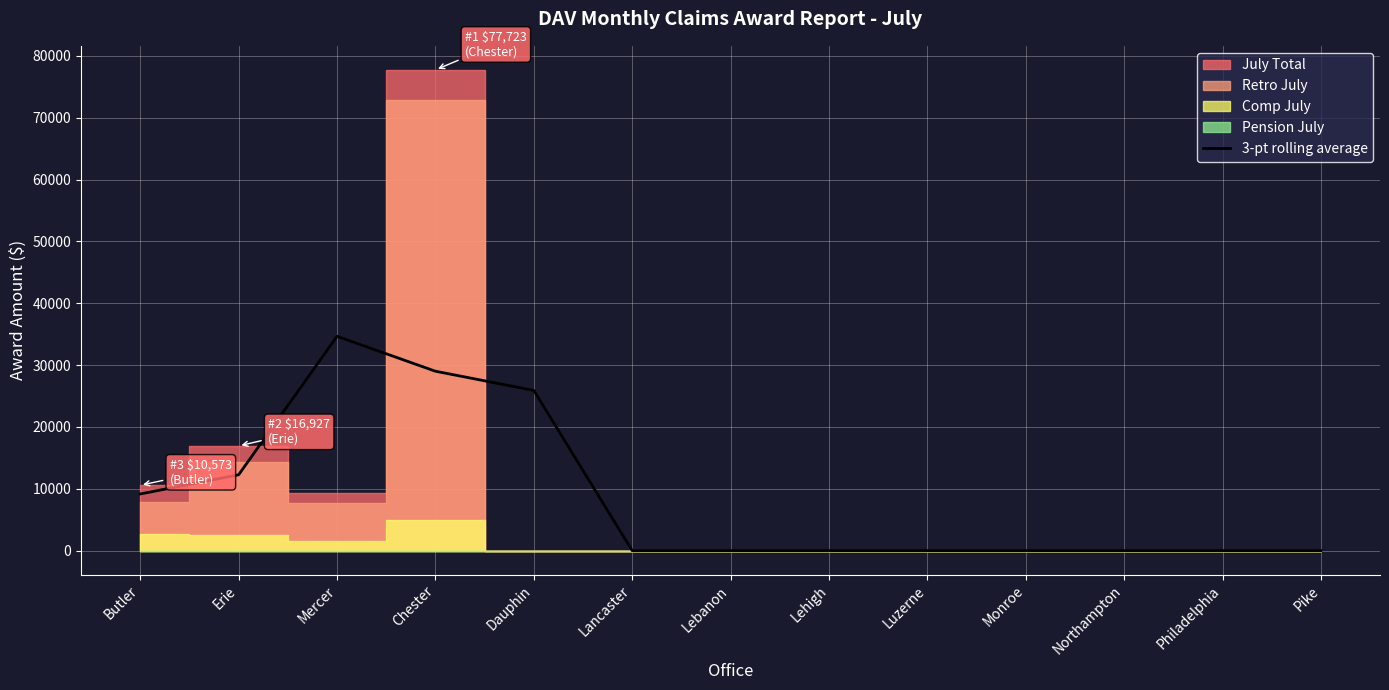

True or false: there are more than 1 points higher than both neighbors.

False